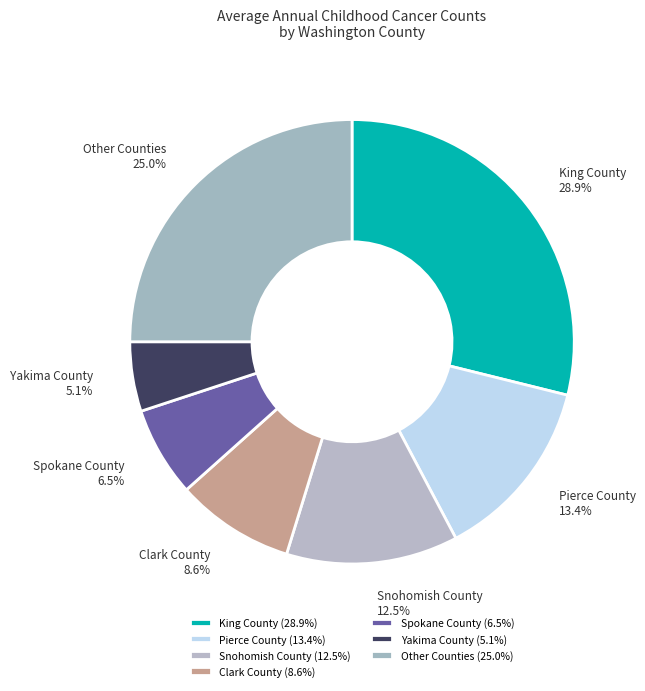

What portion of the pie excludes Spokane County?

93.5%